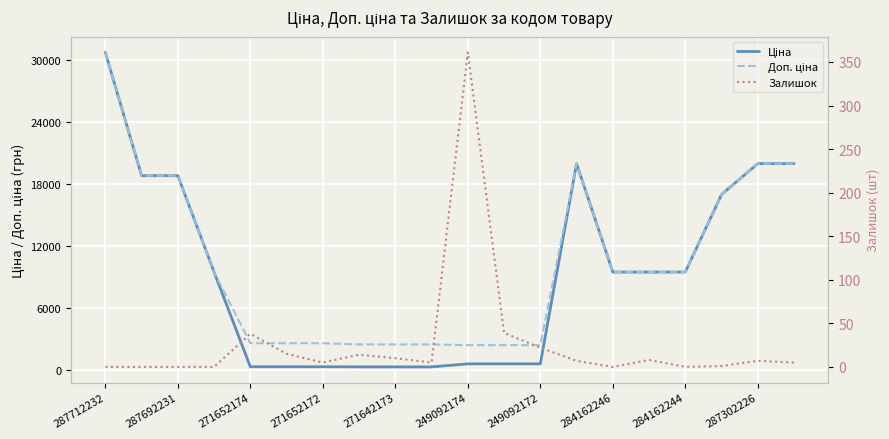

True or false: Ціна and Залишок cross at least once.

False